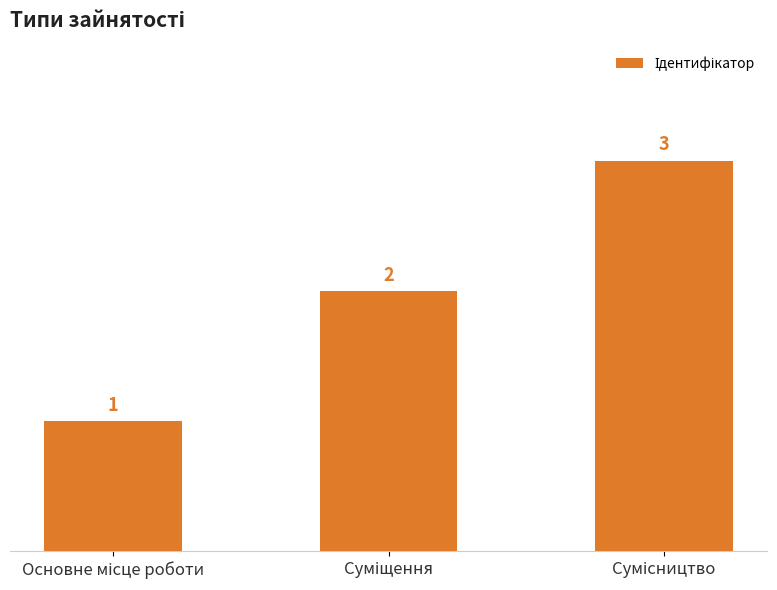

What is the difference between the maximum and minimum values?

2